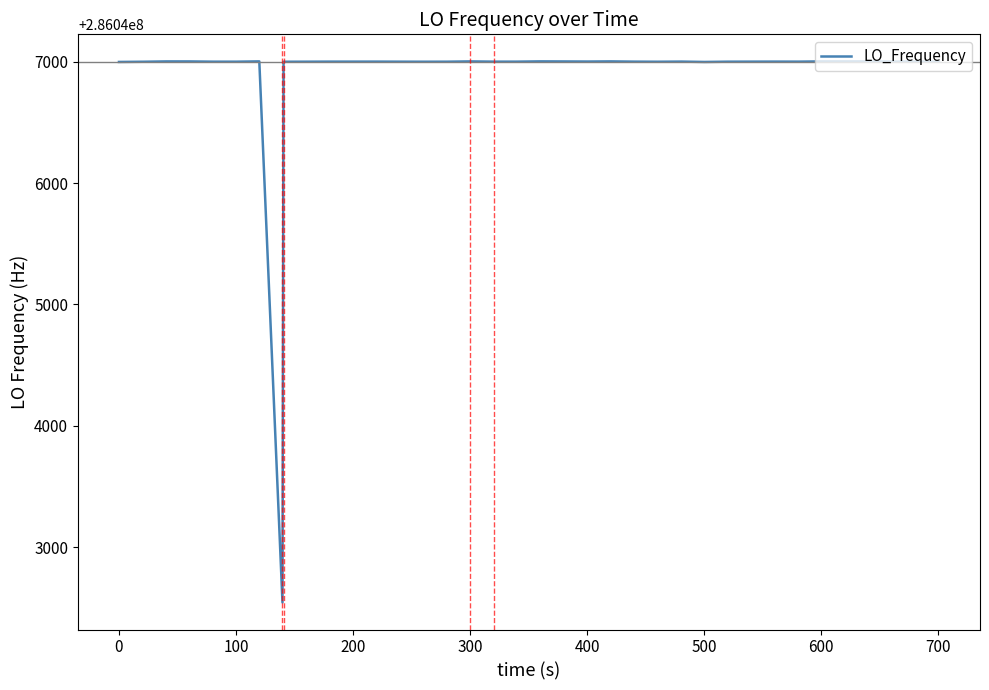

What is the greatest value displayed?

286047002.8